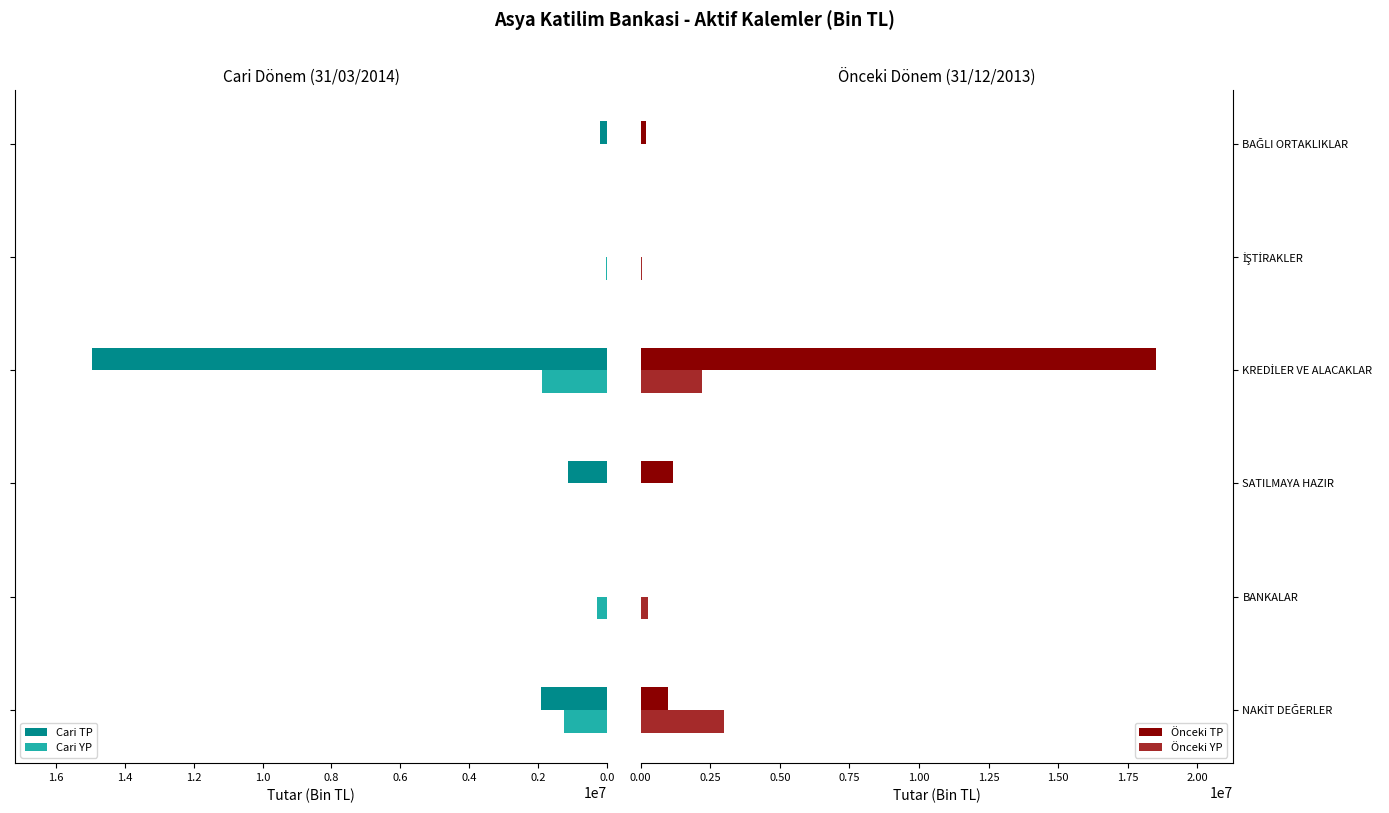

What is the lowest value of the Cari TP series?

11576